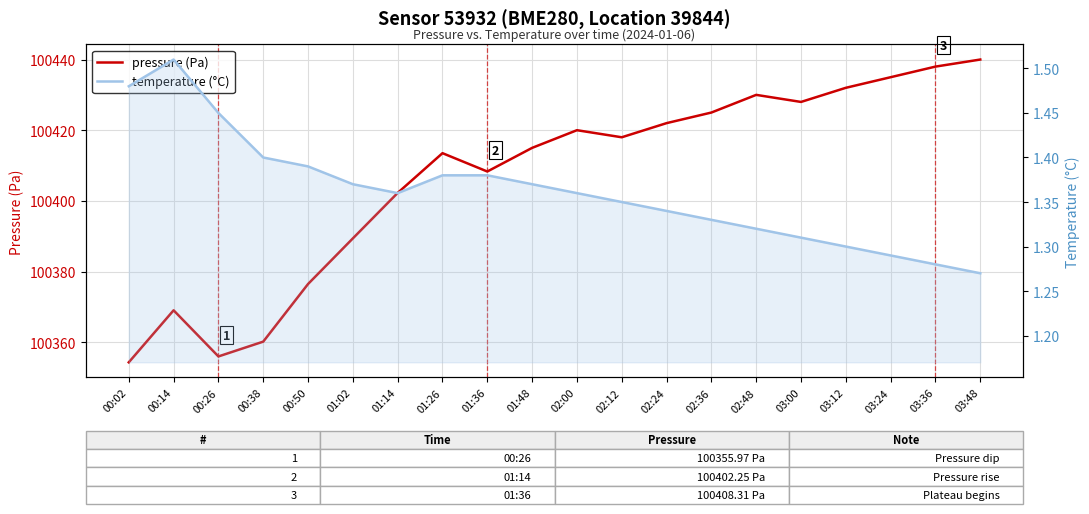

At which category is the sum across all series the highest?

03:48